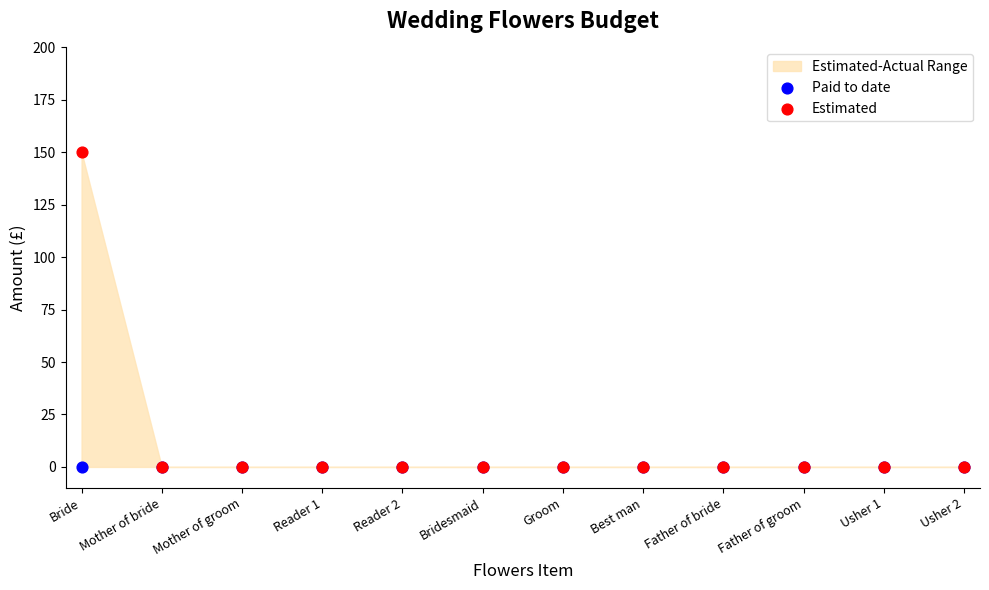

Which series reaches the maximum Y coordinate?

Estimated